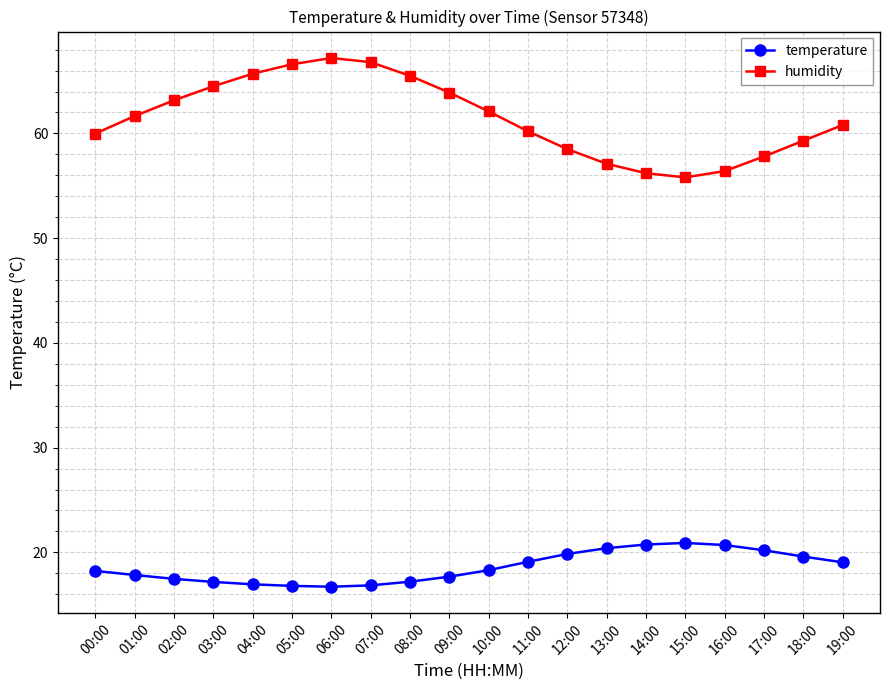

What is the spread (max minus min) of values at 18:00?

39.7